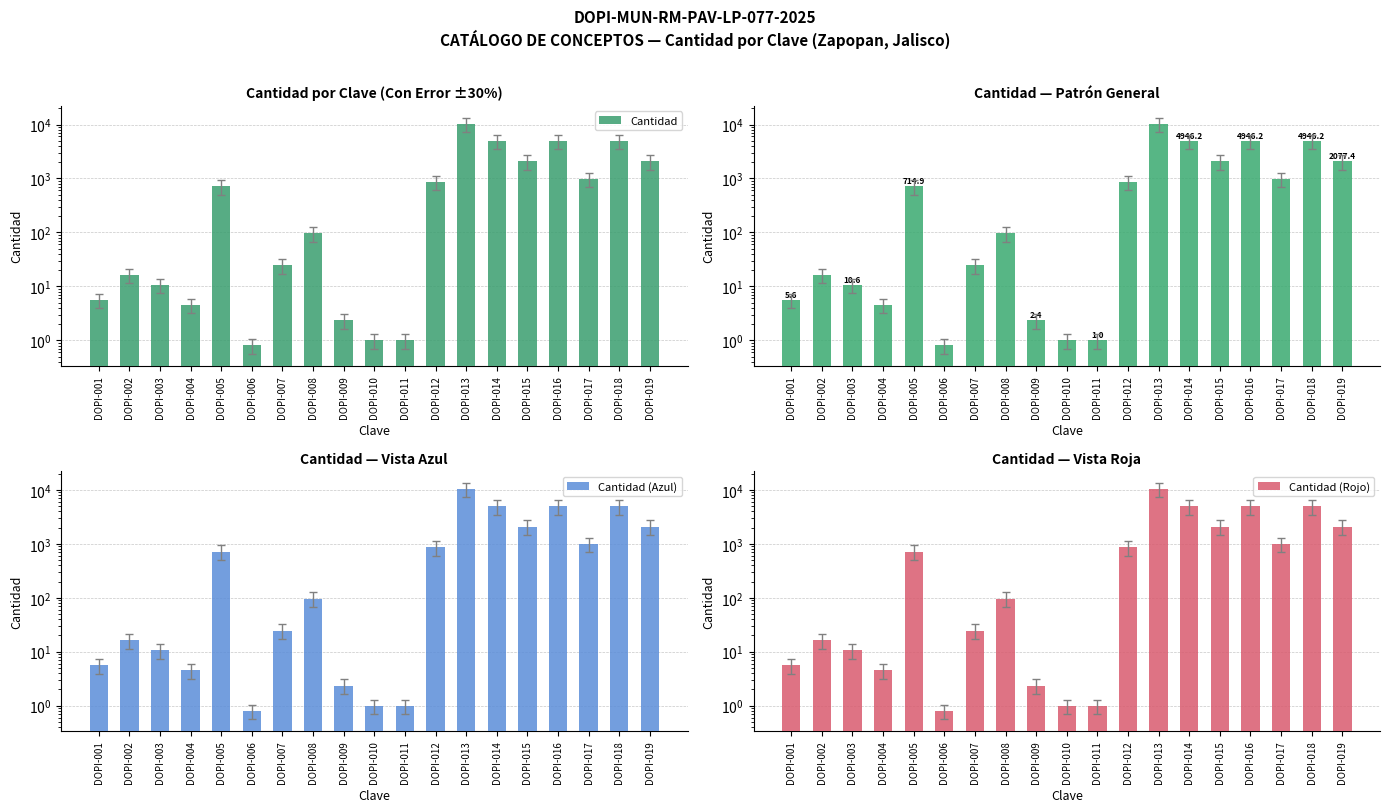

List the labels in order of Cantidad (Rojo) value, largest first.

DOPI-013, DOPI-014, DOPI-016, DOPI-018, DOPI-015, DOPI-019, DOPI-017, DOPI-012, DOPI-005, DOPI-008, DOPI-007, DOPI-002, DOPI-003, DOPI-001, DOPI-004, DOPI-009, DOPI-010, DOPI-011, DOPI-006